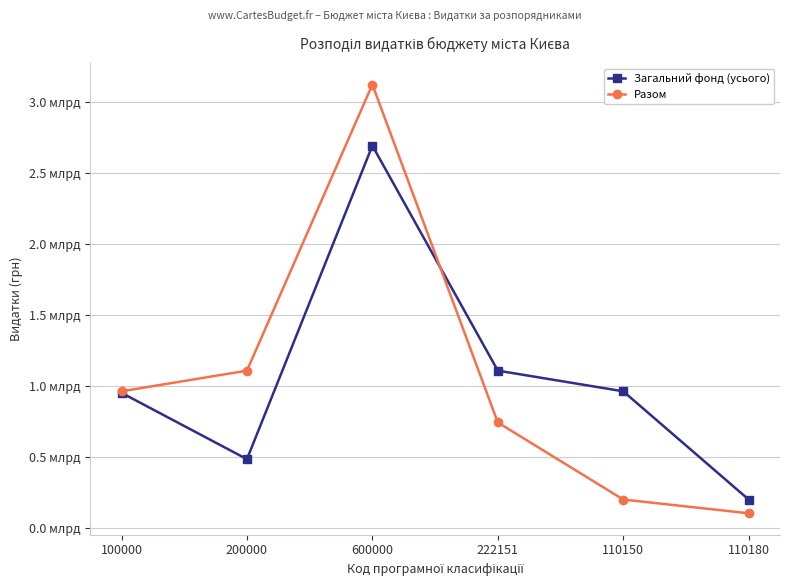

At how many categories does at least one series exceed 1845982529?

1